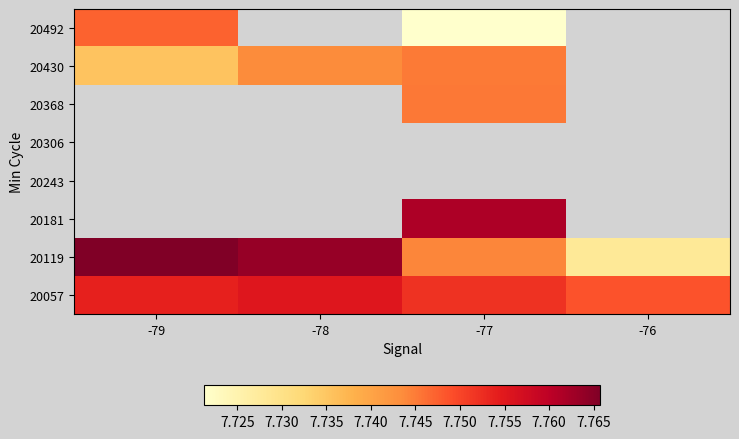

Count the number of categories in the chart.

4